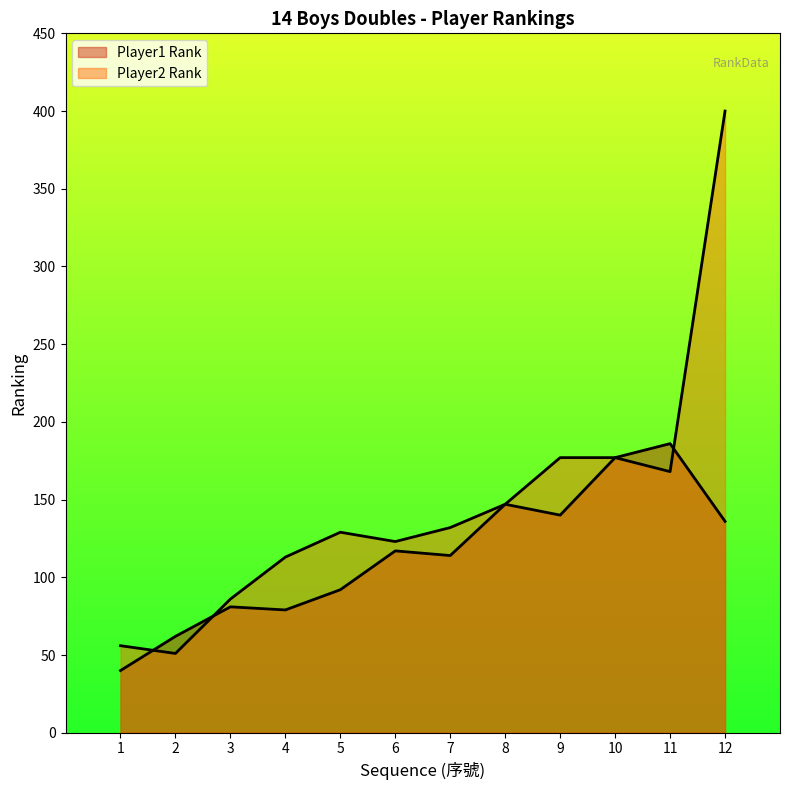

What is the value of the 8th point from the left?

147